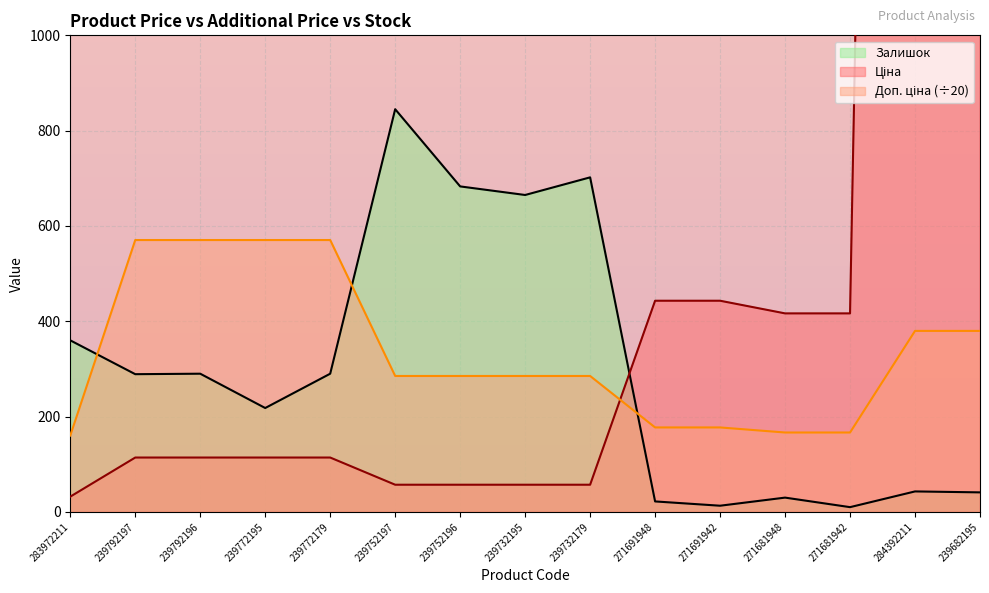

Reading right to left, extract all data points from this chart.

Ціна: 7596.5	7596.5	416.6	416.6	443.1	443.1	57.0	57.0	57.0	57.0	114.1	114.1	114.1	114.1	32.0
Доп. ціна: 379.8	379.8	166.6	166.6	177.2	177.2	285.2	285.2	285.2	285.2	570.5	570.5	570.5	570.5	160.2
Залишок: 41.0	43.0	10.0	30.0	13.0	22.0	702.0	665.0	683.0	845.0	290.0	218.0	290.0	289.0	360.0